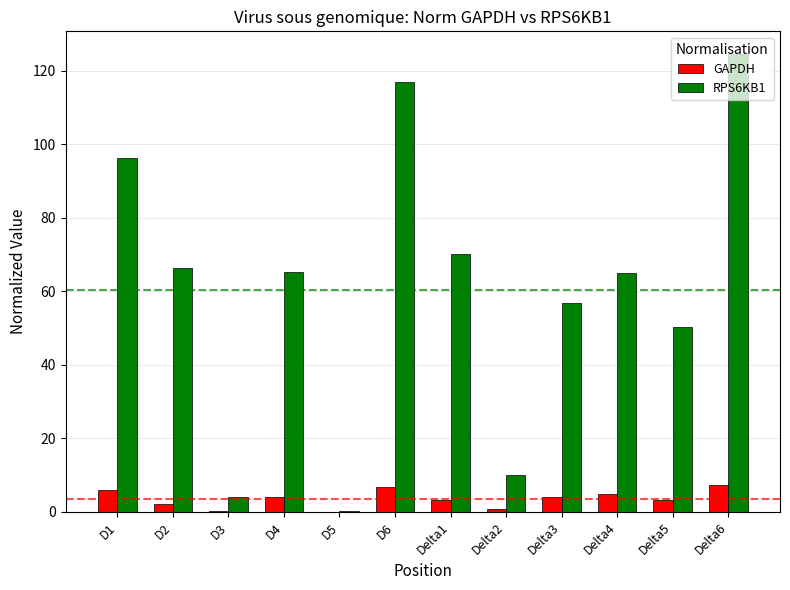

What is the maximum value shown in the chart?

124.5